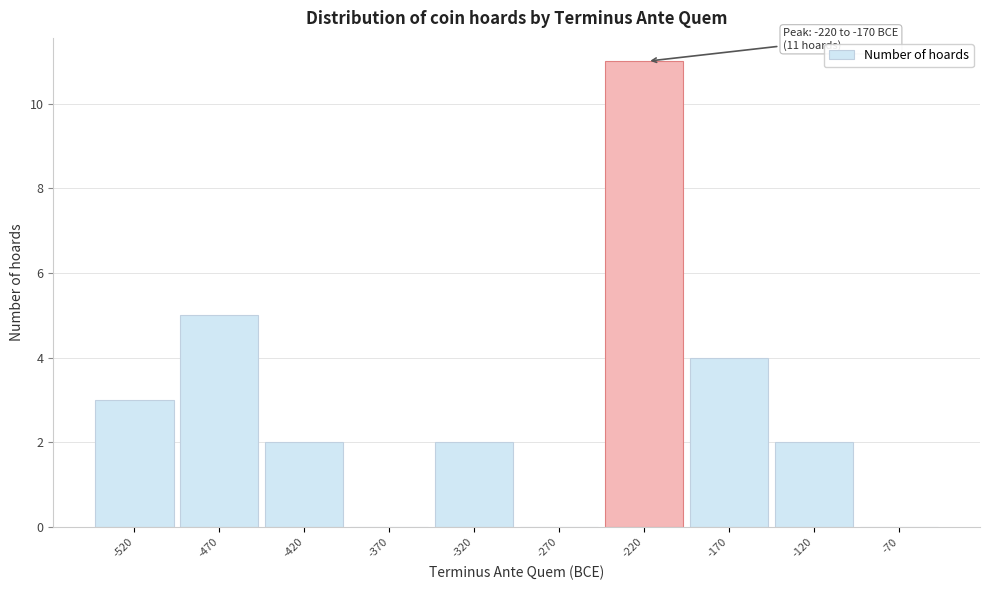

Reading right to left, what are all the values shown in this chart?

-70=0	-120=2	-170=4	-220=11	-270=0	-320=2	-370=0	-420=2	-470=5	-520=3